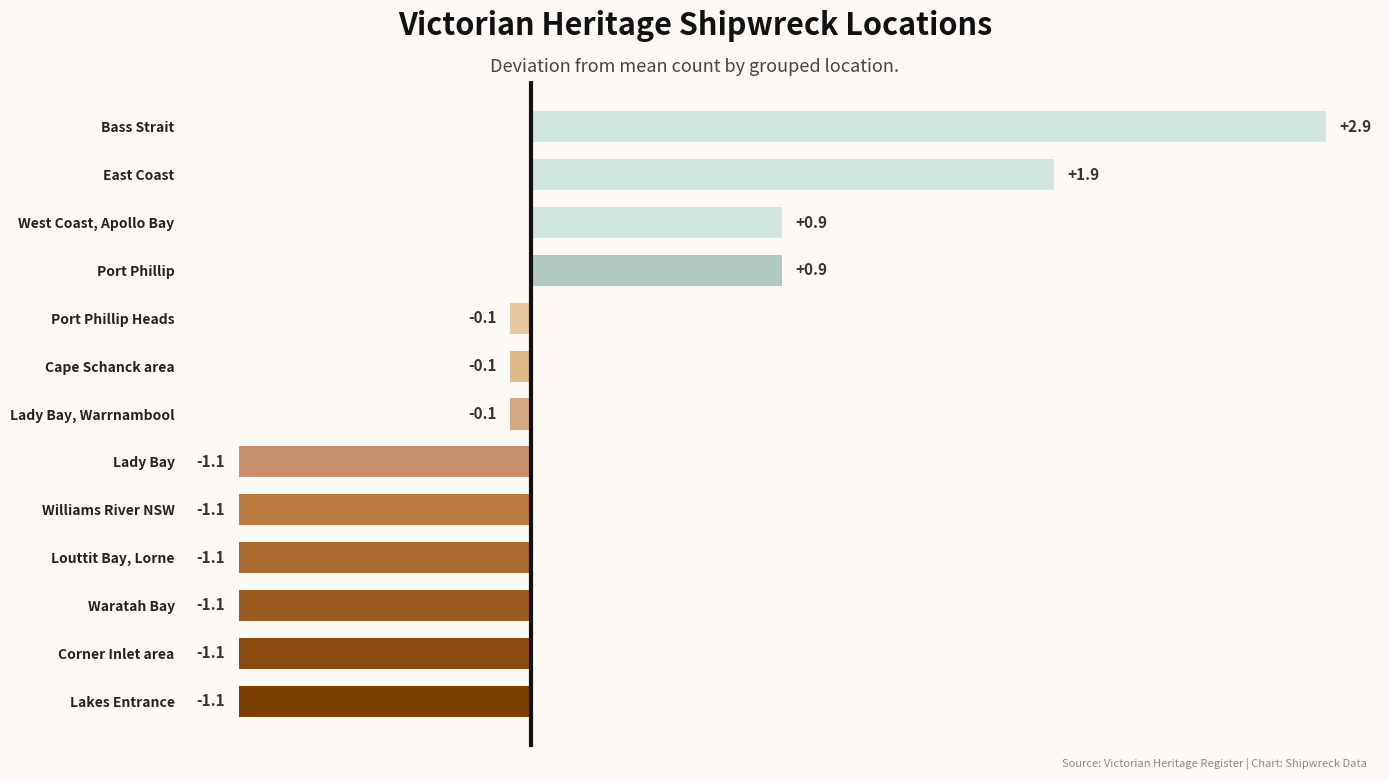

Which category has the highest value across all series?

Bass Strait